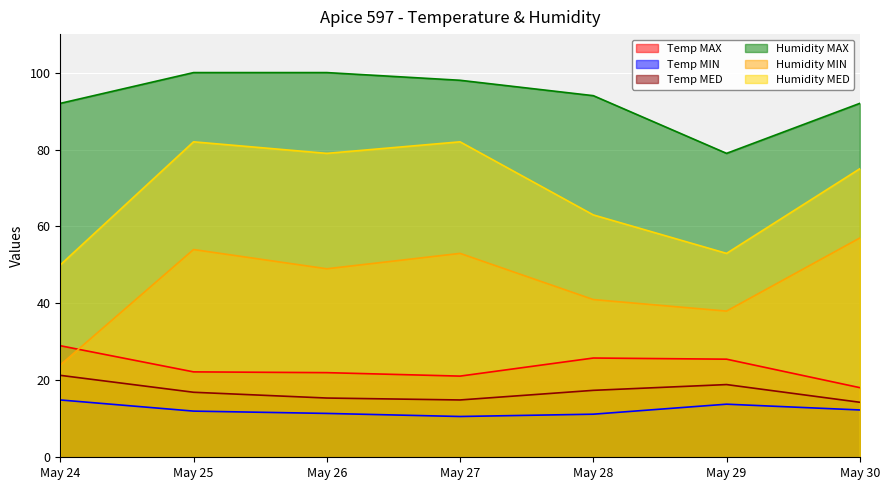

Rank the series by their maximum value, from highest to lowest.

Humidity MAX, Humidity MED, Humidity MIN, Temp MAX, Temp MED, Temp MIN